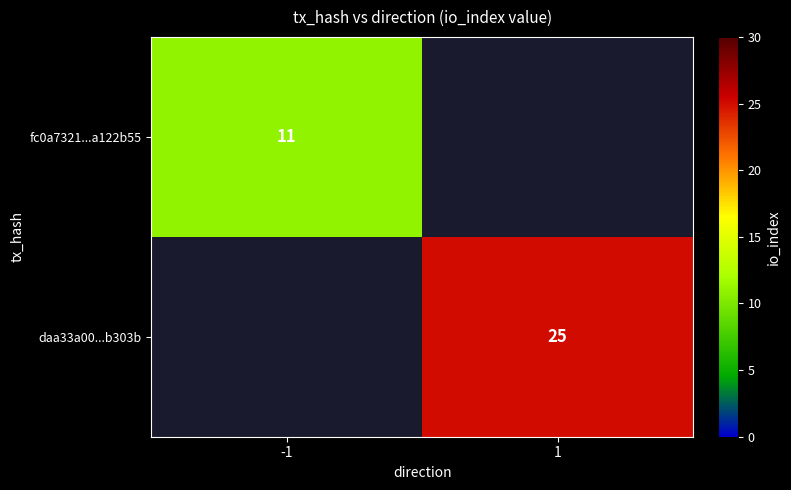

The value of fc0a7321...a122b55 at -1 is 7. True or false?

False